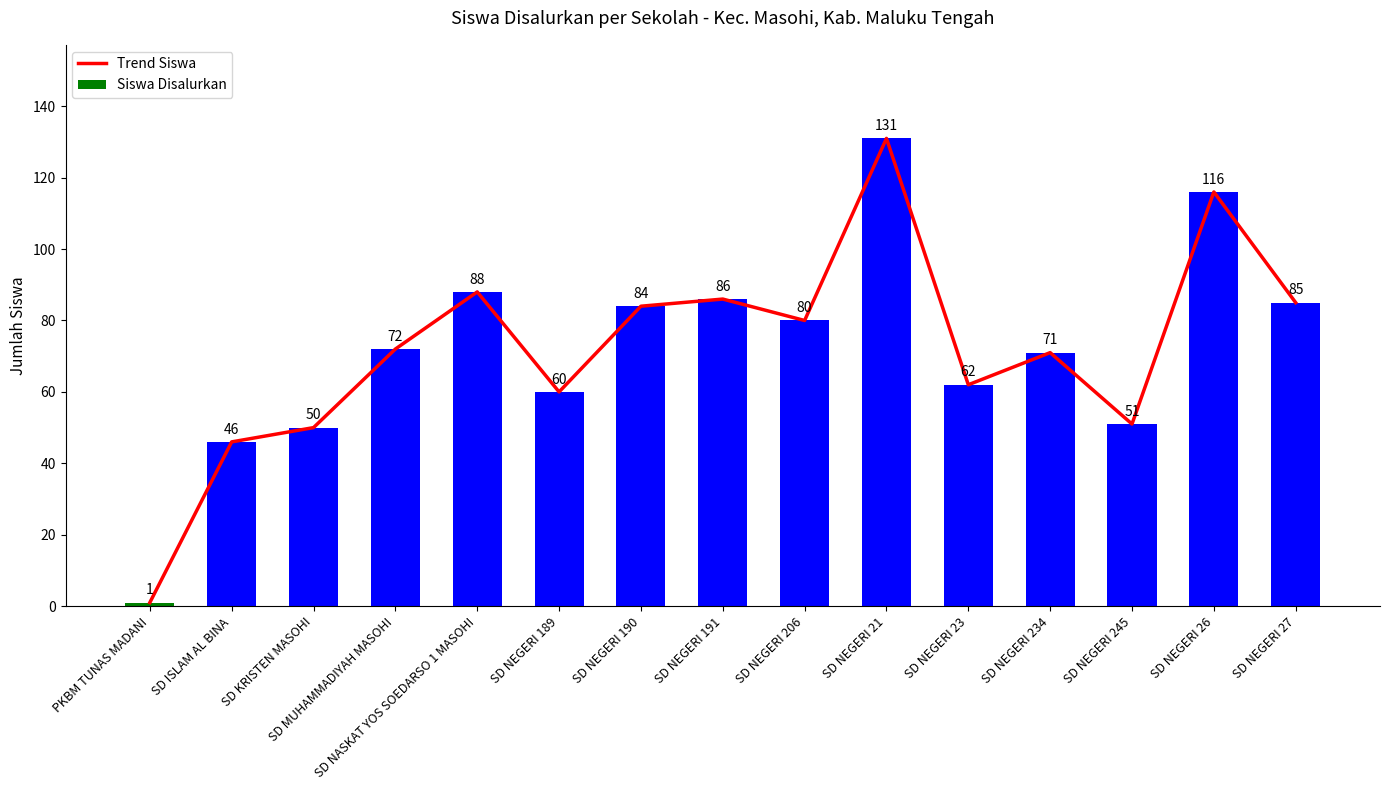

At which label does Siswa Disalurkan first exceed 72?

SD NASKAT YOS SOEDARSO 1 MASOHI